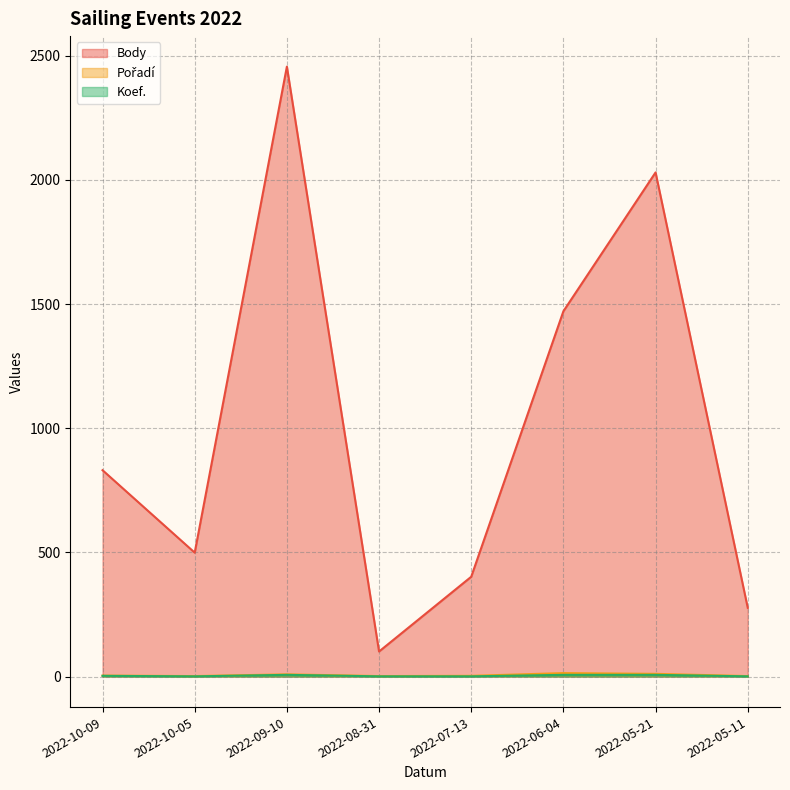

True or false: Body has more than 2 points higher than both neighbors.

False